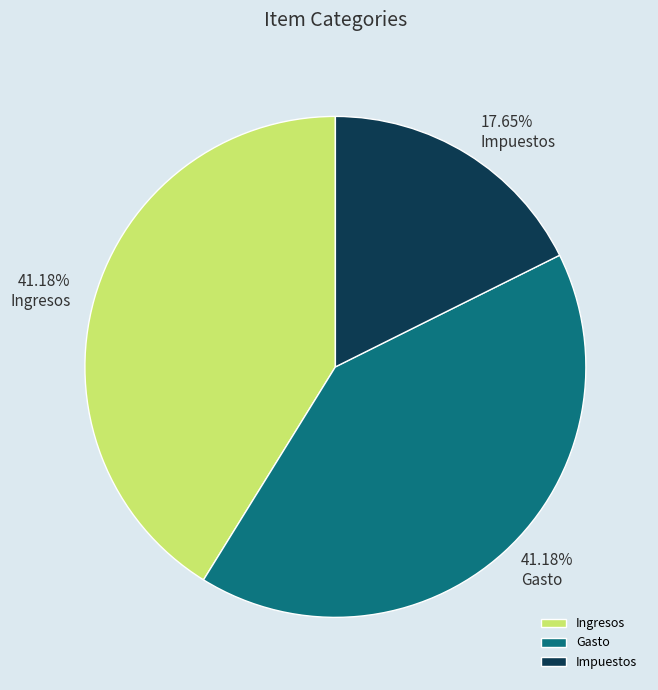

True or false: Impuestos accounts for 18% of the total.

True